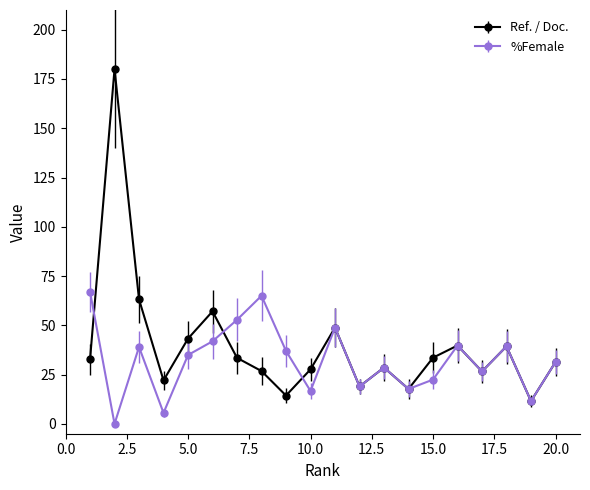

In Ref. / Doc., how many points are higher than both neighbors (excluding endpoints)?

6